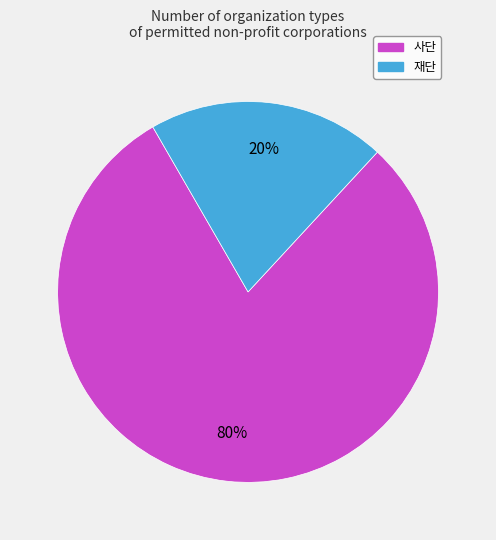

Which category has the biggest portion of the pie?

사단